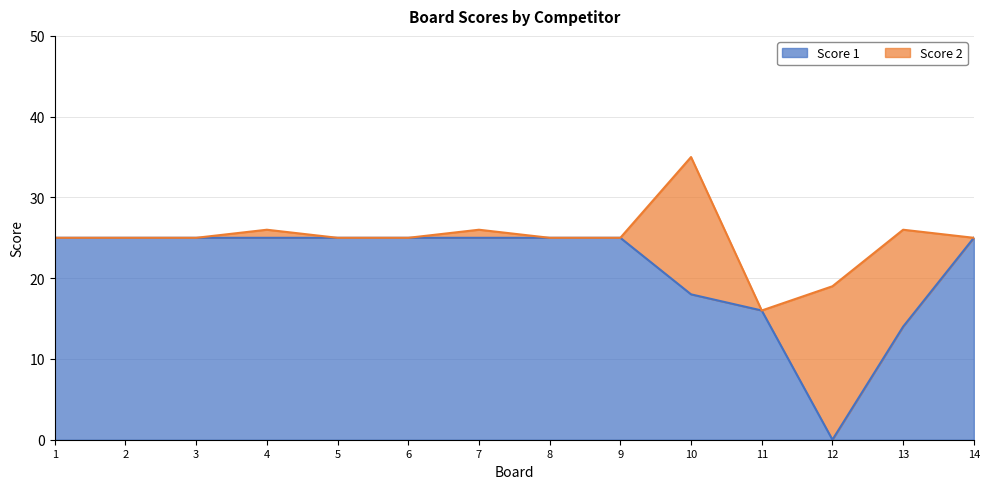

What is the difference between the maximum and minimum values?

25